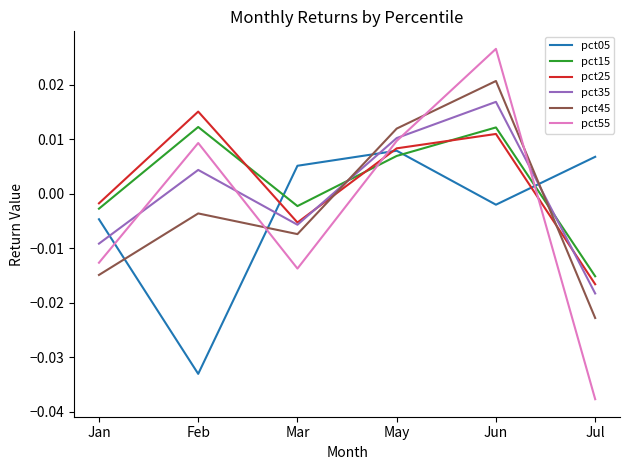

Count the number of data series in this chart.

6